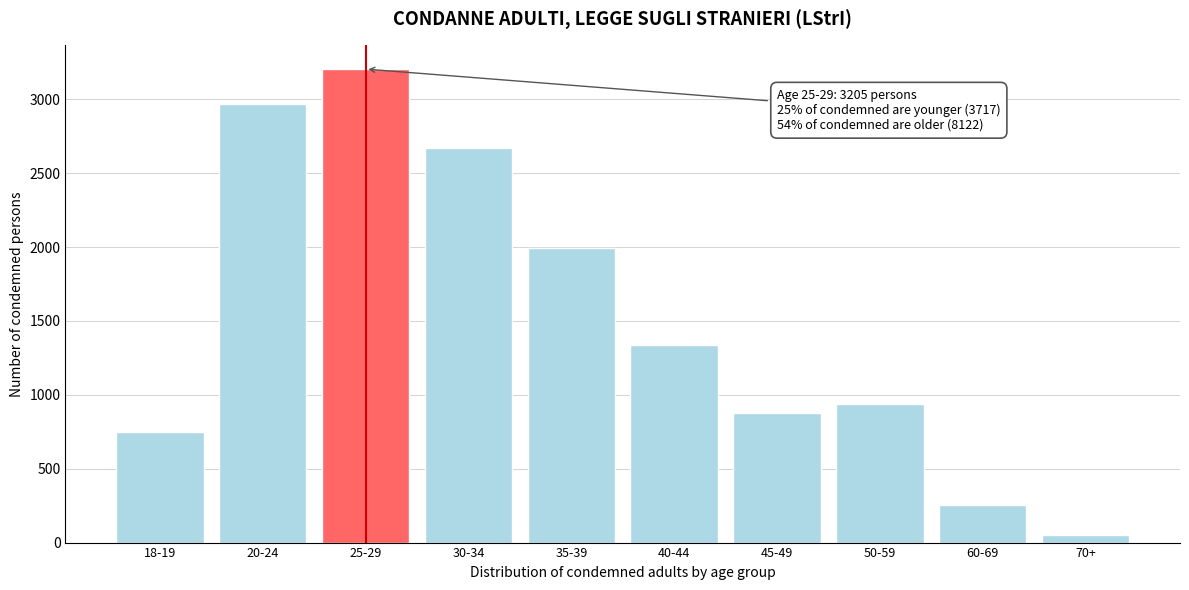

Reading right to left, list all the values displayed in this chart.

70+=51	60-69=255	50-59=935	45-49=878	40-44=1340	35-39=1992	30-34=2671	25-29=3205	20-24=2971	18-19=746